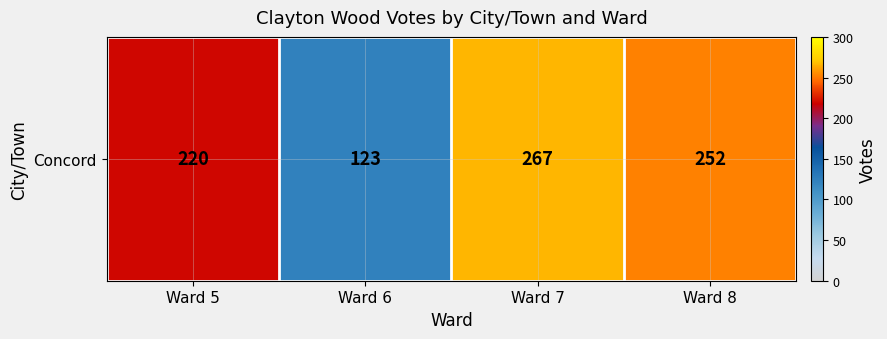

What is the change in value from Ward 5 to Ward 8?

+32